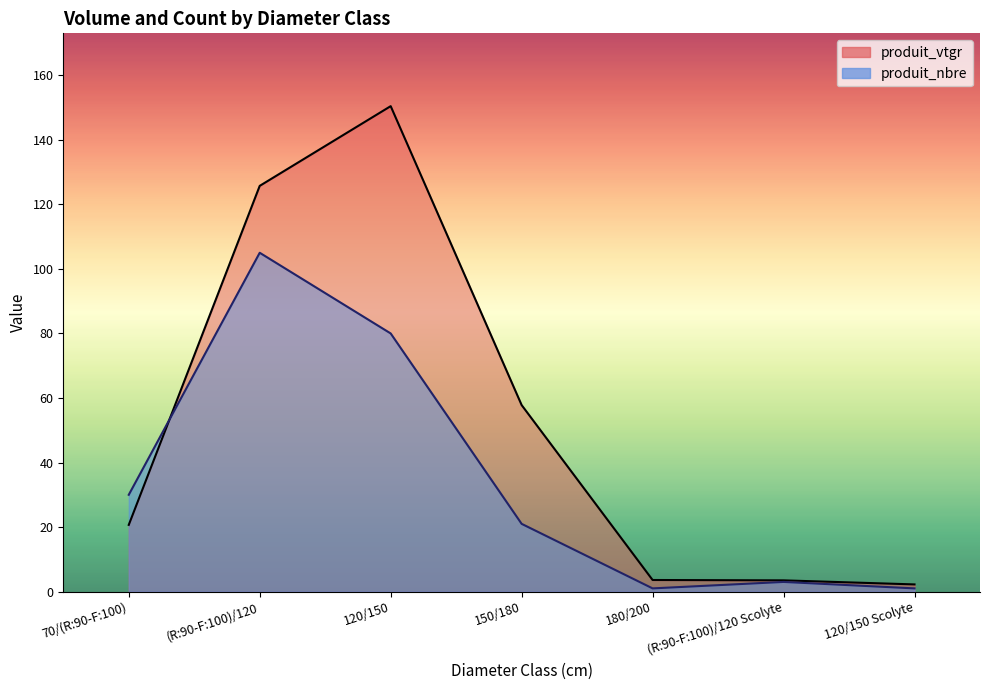

What is the difference between the maximum and minimum values in the produit_nbre series?

104.0